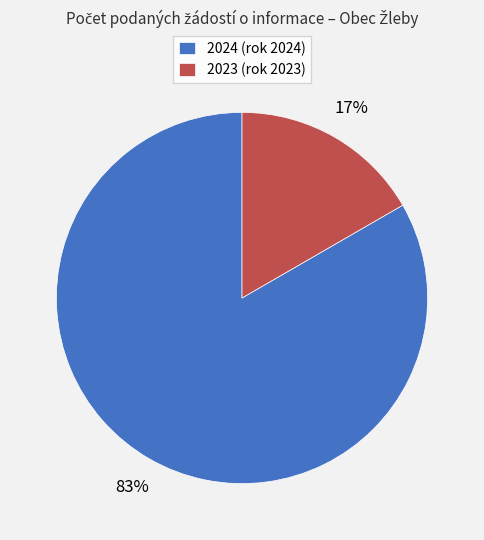

To the nearest percent, what percentage of the pie is 2023 (rok 2023)?

17%